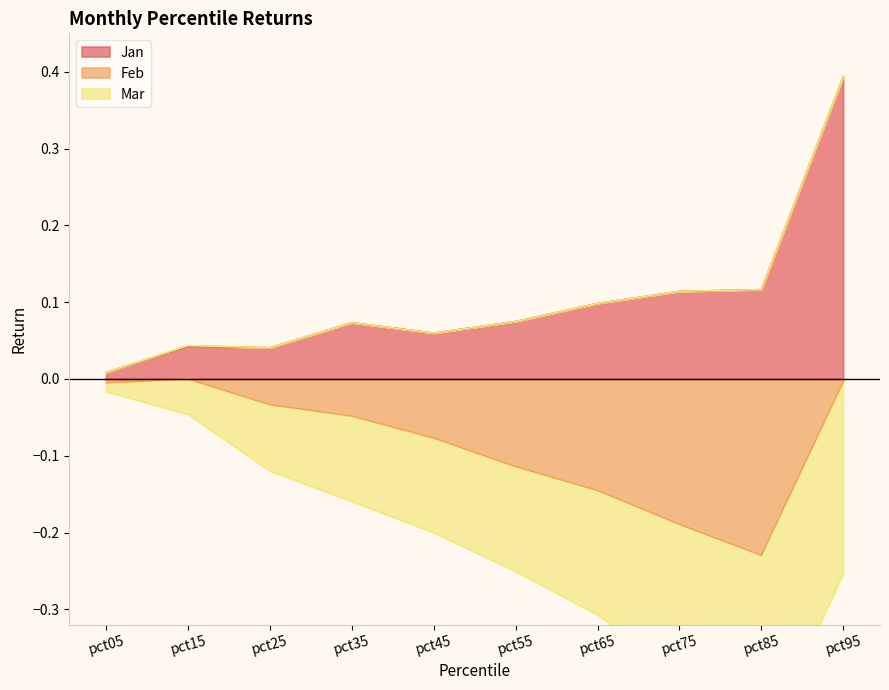

At how many categories does at least one series exceed 0?

10